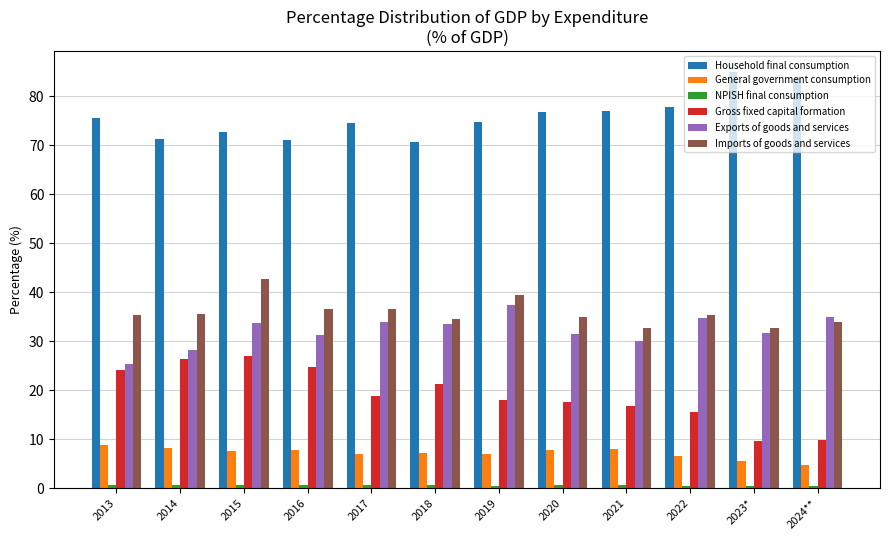

What is the spread (max minus min) of values at 2013?

74.8